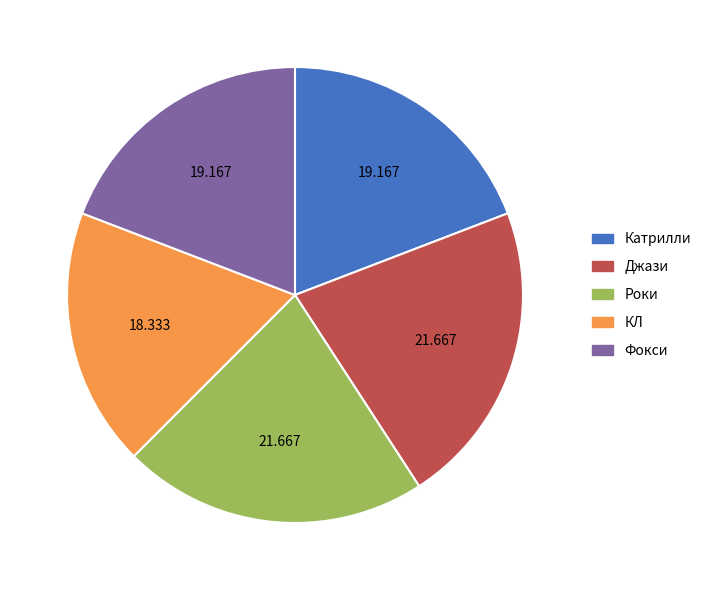

Do Катрилли and Джази together represent more than half of the pie?

No